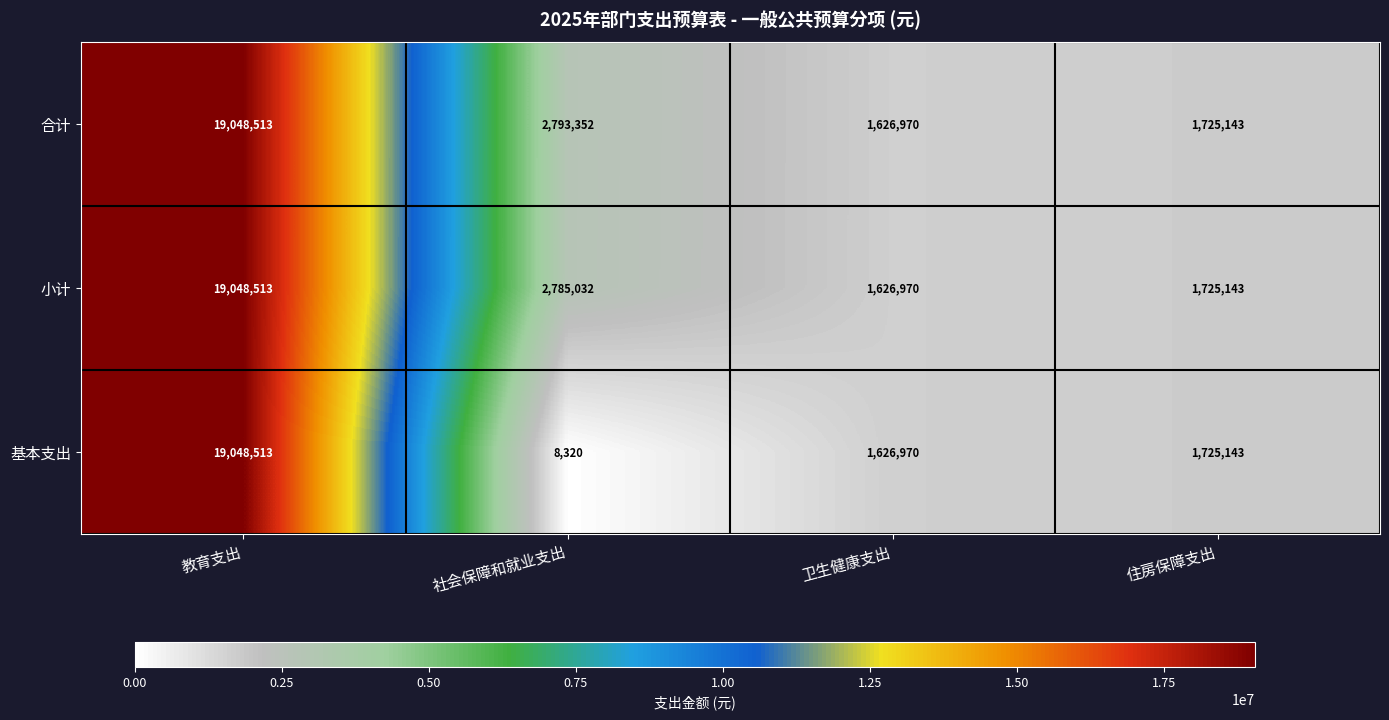

At which category does the chart reach its peak across all series?

教育支出